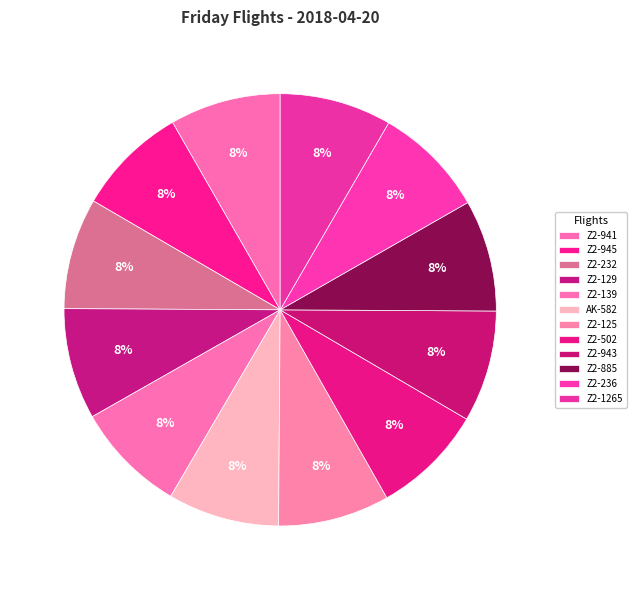

How many segments does this pie chart have?

12